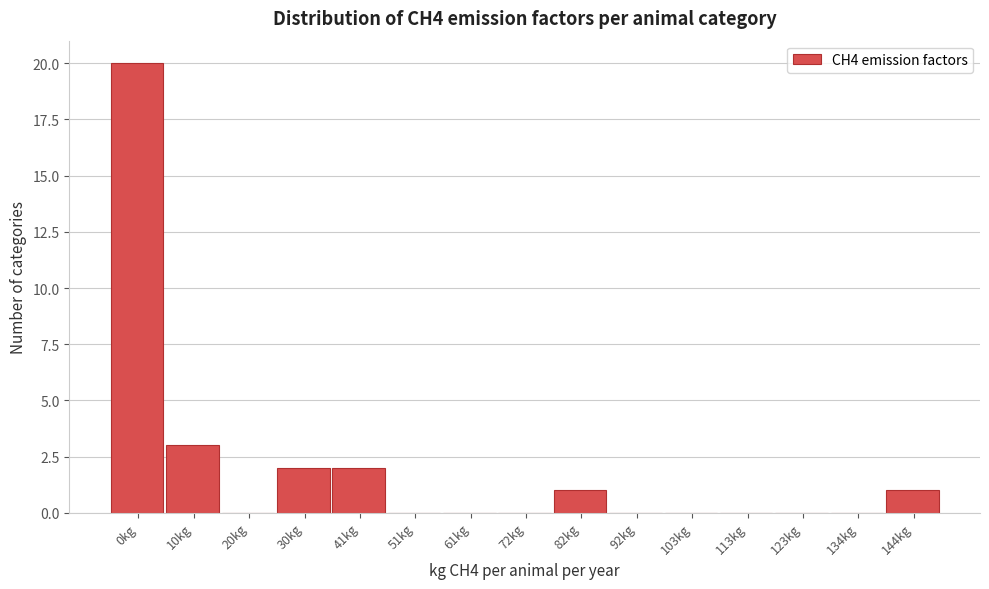

Reading left to right, extract all data points from this chart.

0kg=20	10kg=3	20kg=0	30kg=2	41kg=2	51kg=0	61kg=0	72kg=0	82kg=1	92kg=0	103kg=0	113kg=0	123kg=0	134kg=0	144kg=1